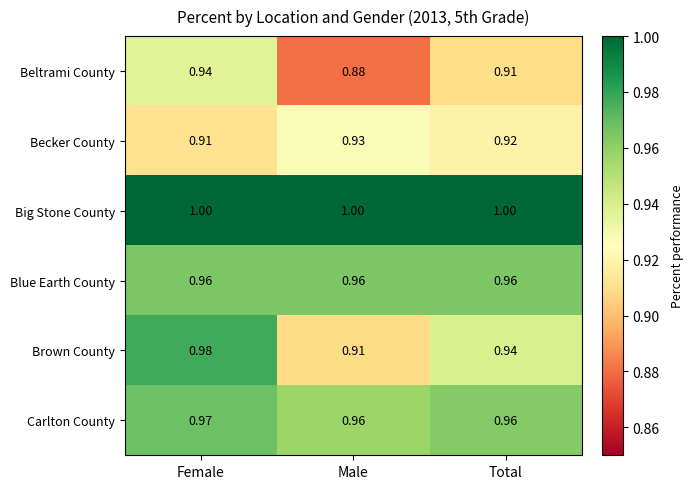

How many categories are shown in the chart?

3